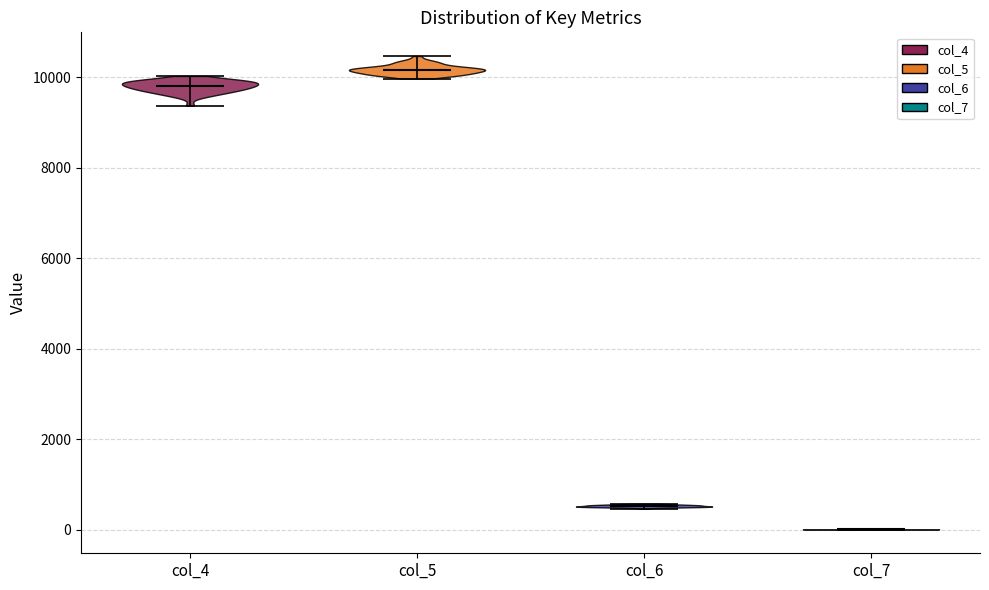

Reading left to right, read every violin against the y-axis: where its median line is, and the lowest and highest points it reaches. The values are not printed on the chart, so give them approximately, as read against the axis.

col_4: median line 9800, lowest point 9400, highest point 10000
col_5: median line 10200, lowest point 10000, highest point 10400
col_6: median line 600, lowest point 400, highest point 600
col_7: median line 0, lowest point 0, highest point 0